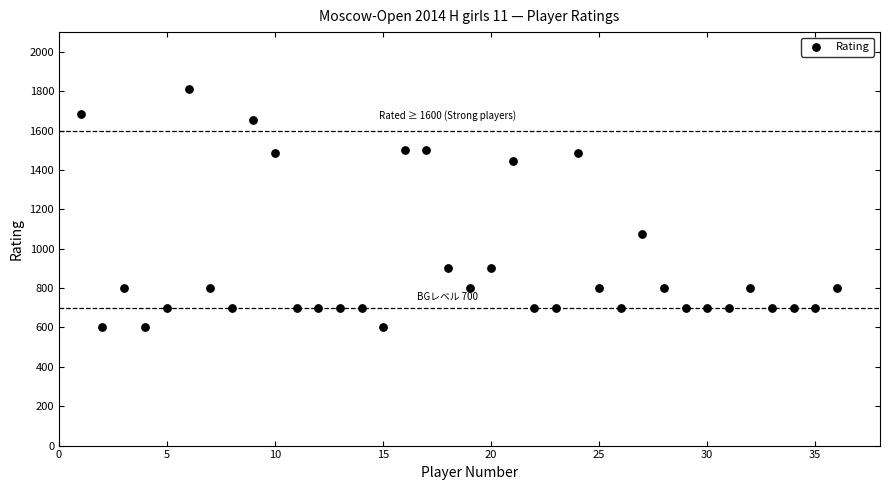

What is the range of X values (max minus min)?

35